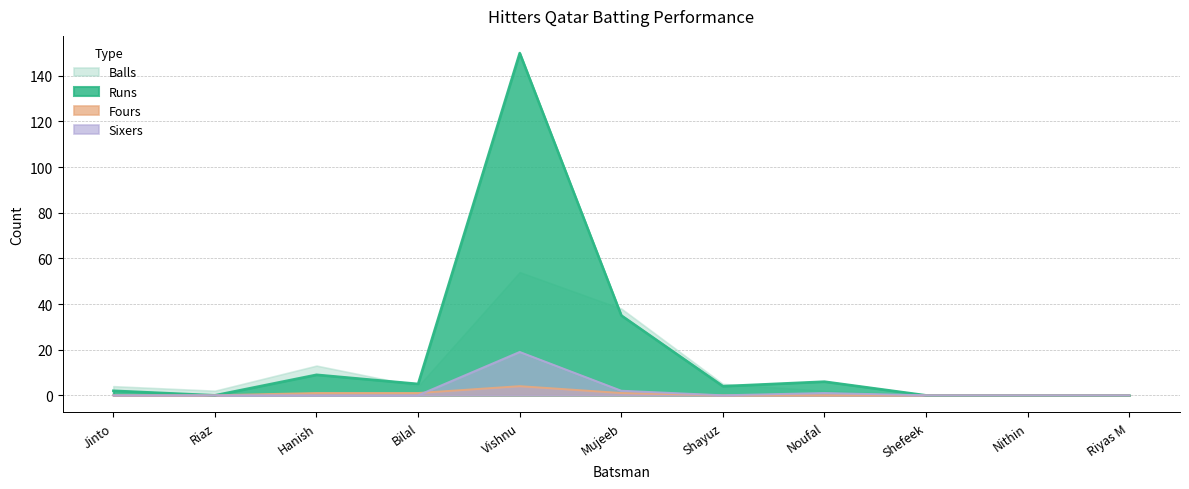

Is the value of Balls at Bilal greater than the value of Fours at Shefeek?

Yes